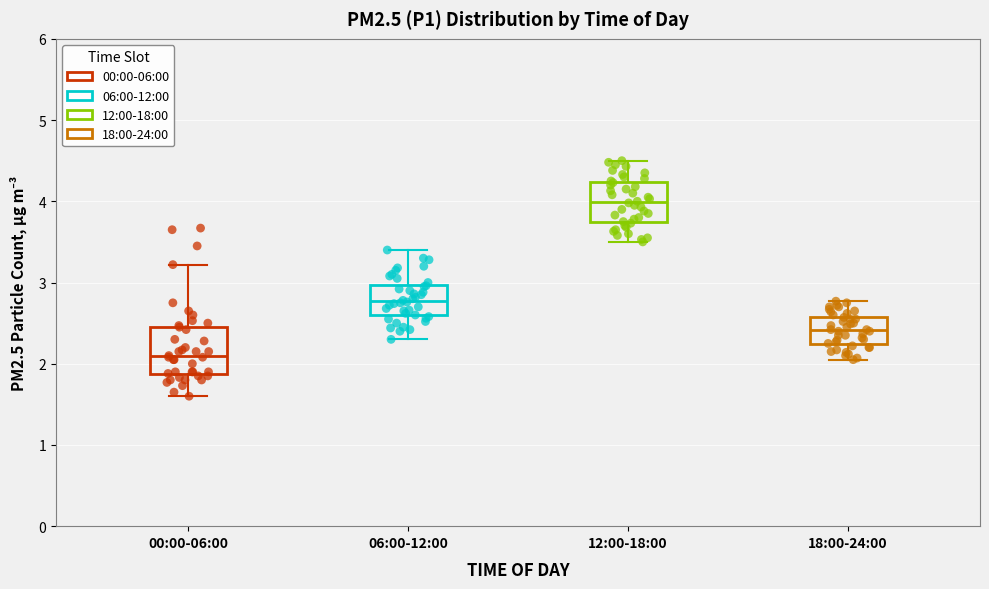

Reading left to right, transcribe this box plot: for each box, give where its median line is, the range the box spans, and where its two whiskers end, as read against the y-axis. The values are not printed on the chart, so give them approximately, as read against the axis.

00:00-06:00: median 2.1, box 1.9 to 2.5, whiskers 1.6 to 3.2
06:00-12:00: median 2.8, box 2.6 to 3.0, whiskers 2.3 to 3.4
12:00-18:00: median 4.0, box 3.7 to 4.2, whiskers 3.5 to 4.5
18:00-24:00: median 2.4, box 2.2 to 2.6, whiskers 2.1 to 2.8